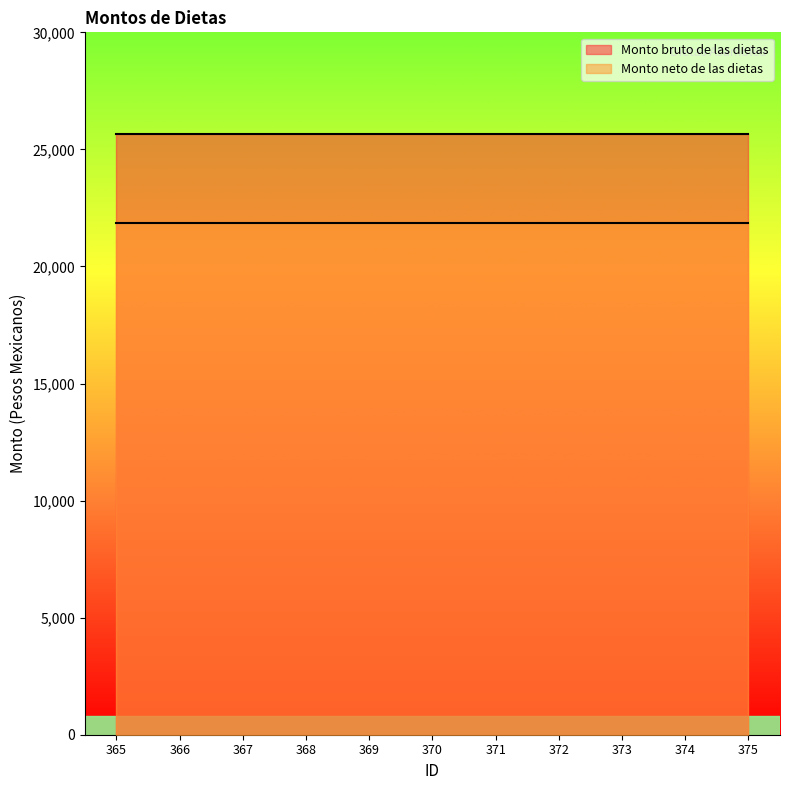

At which category does the chart reach its peak across all series?

365